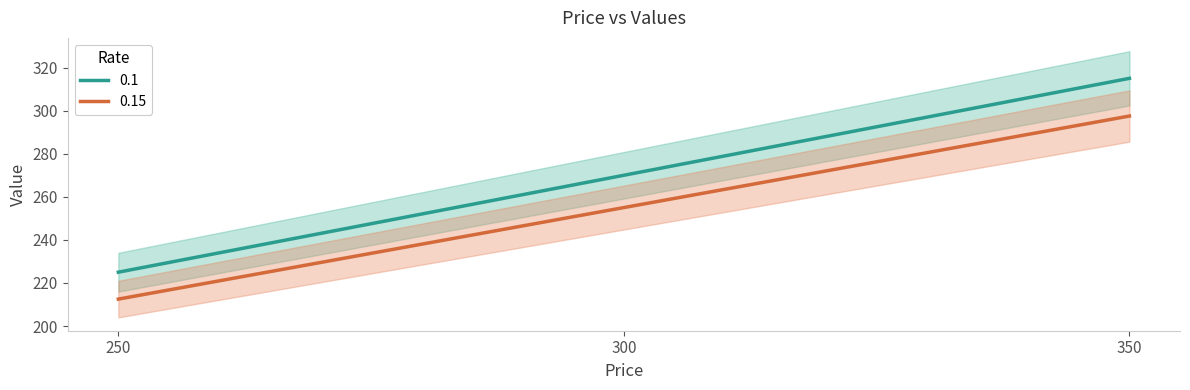

Between 300 and 250, which is larger?

300